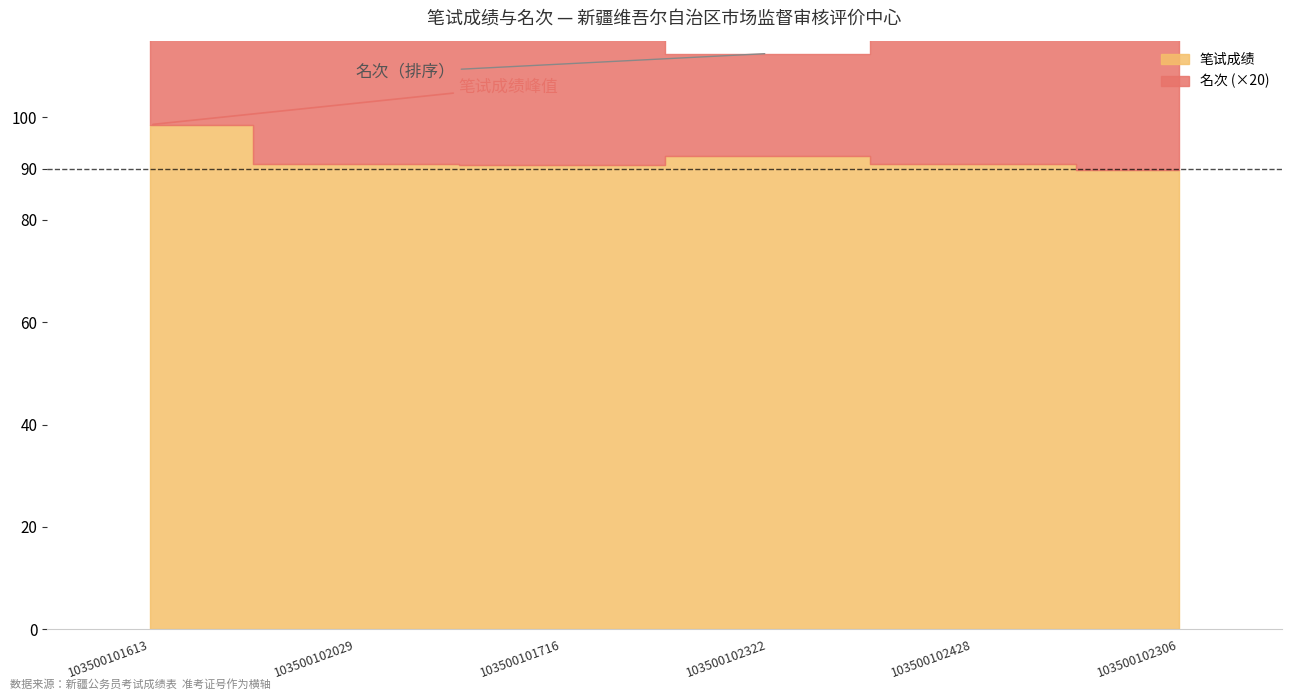

What is the sum of the 笔试成绩 values at 103500102428 and 103500102322?

183.5